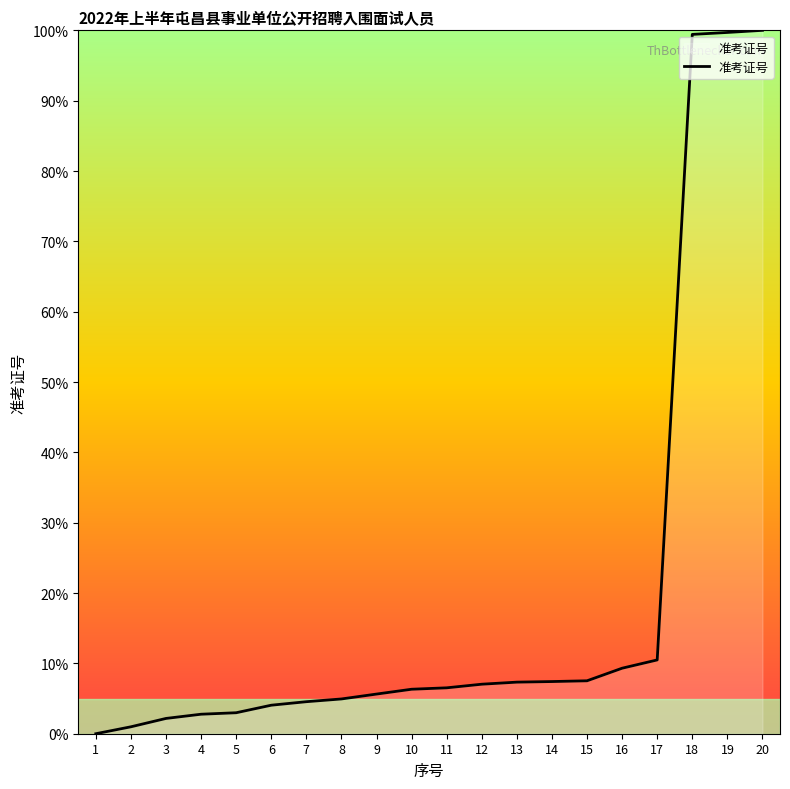

What is the ratio of the value at 9 to the value at 13?

0.8